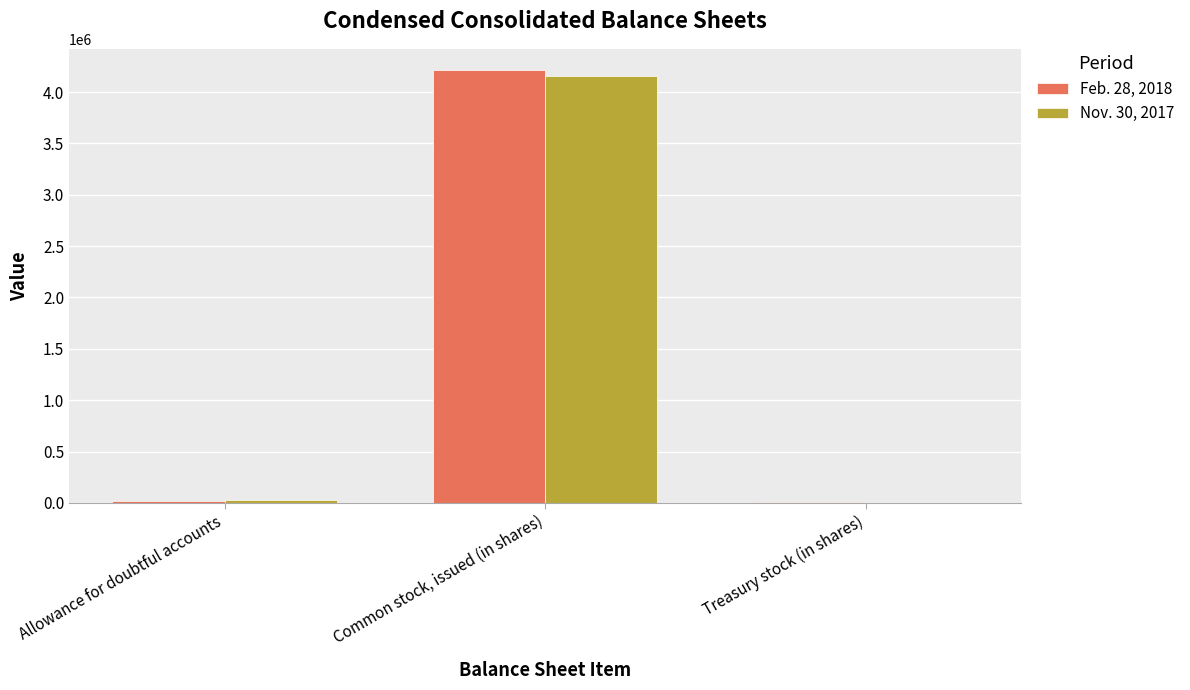

What is the total value across all series at Allowance for doubtful accounts?

48463